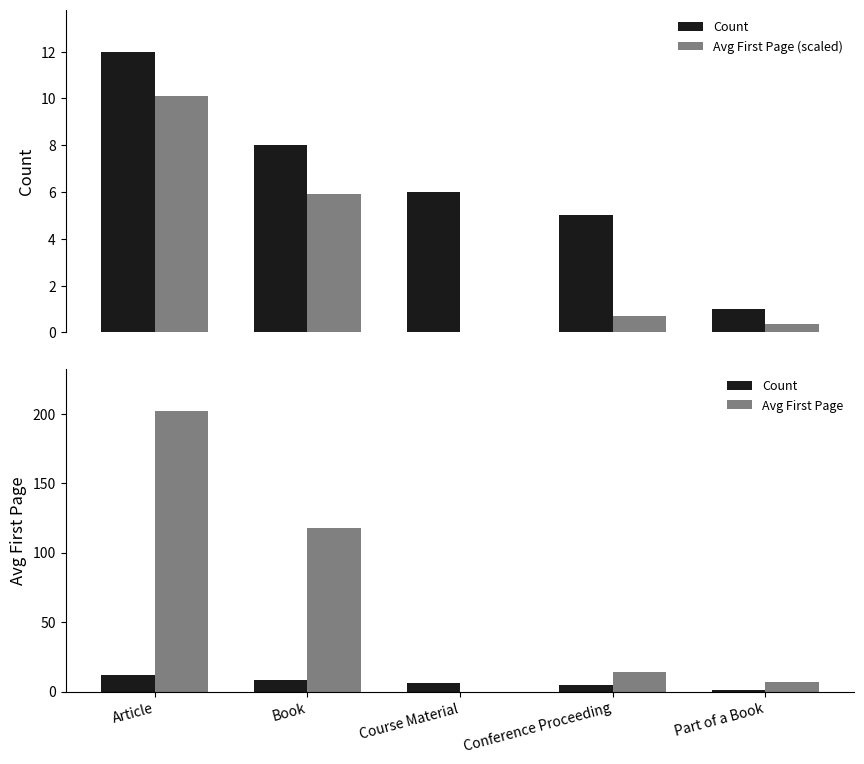

Which series has the largest total across all categories?

Avg First Page